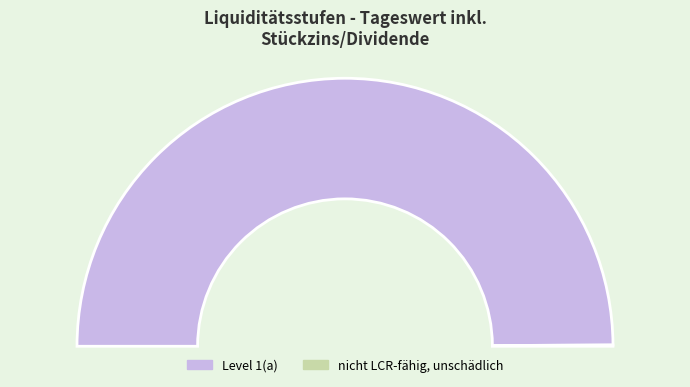

Is it true that nicht LCR-fähig, unschädlich is 1% of the pie?

False